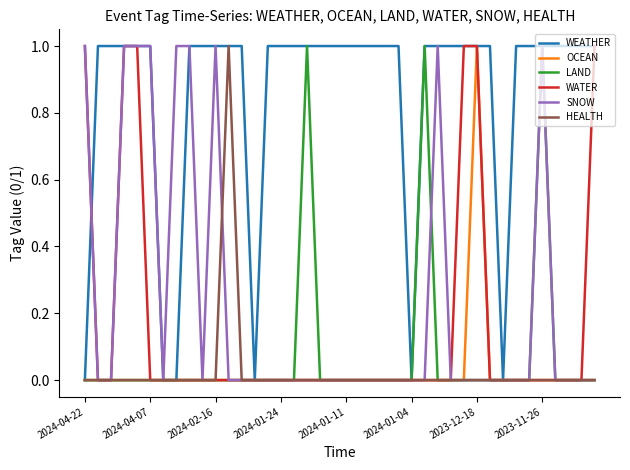

Which series has the largest total across all categories?

WEATHER